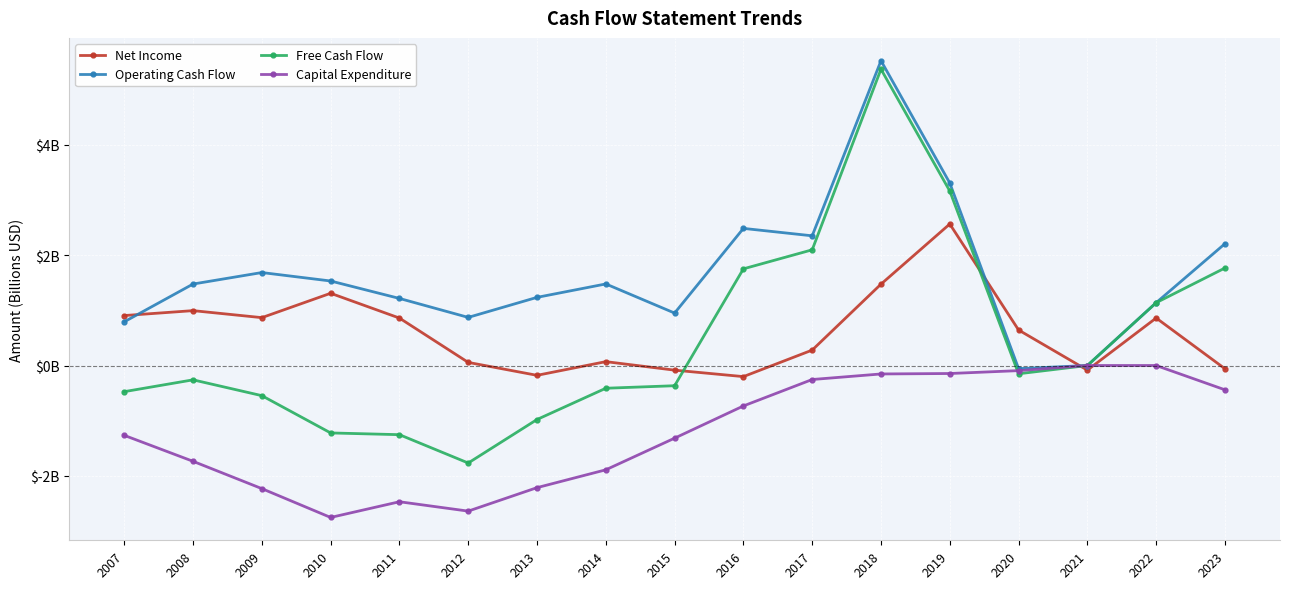

Which series ends up on top after the final intersection of Free Cash Flow and Capital Expenditure?

Capital Expenditure